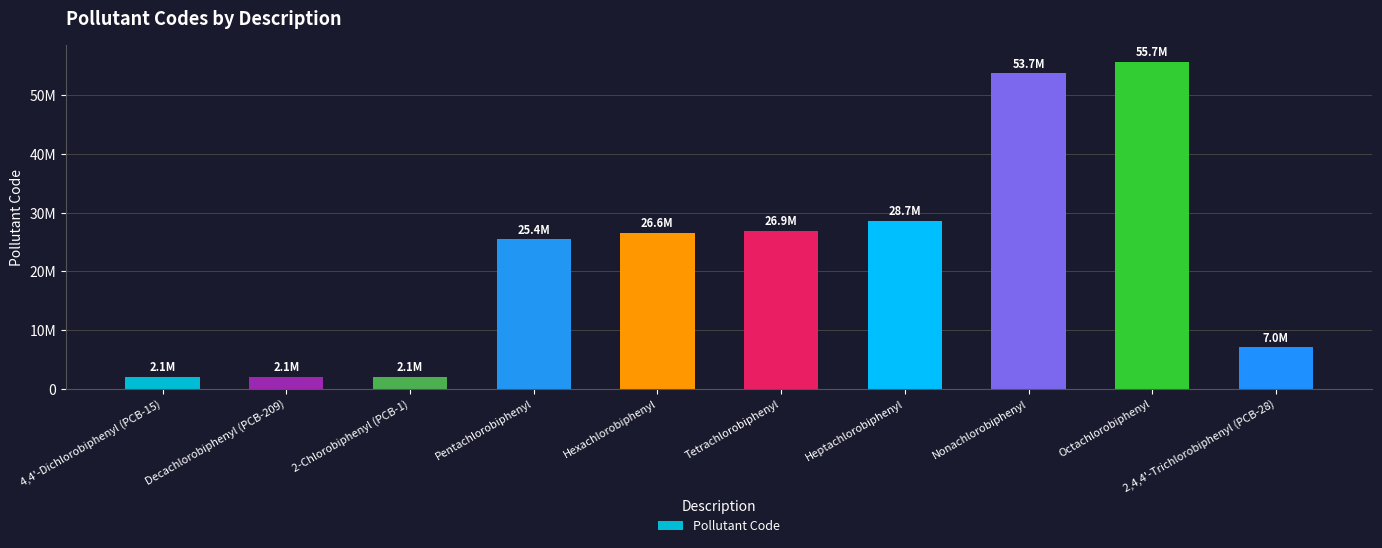

Does the chart contain any negative values?

No